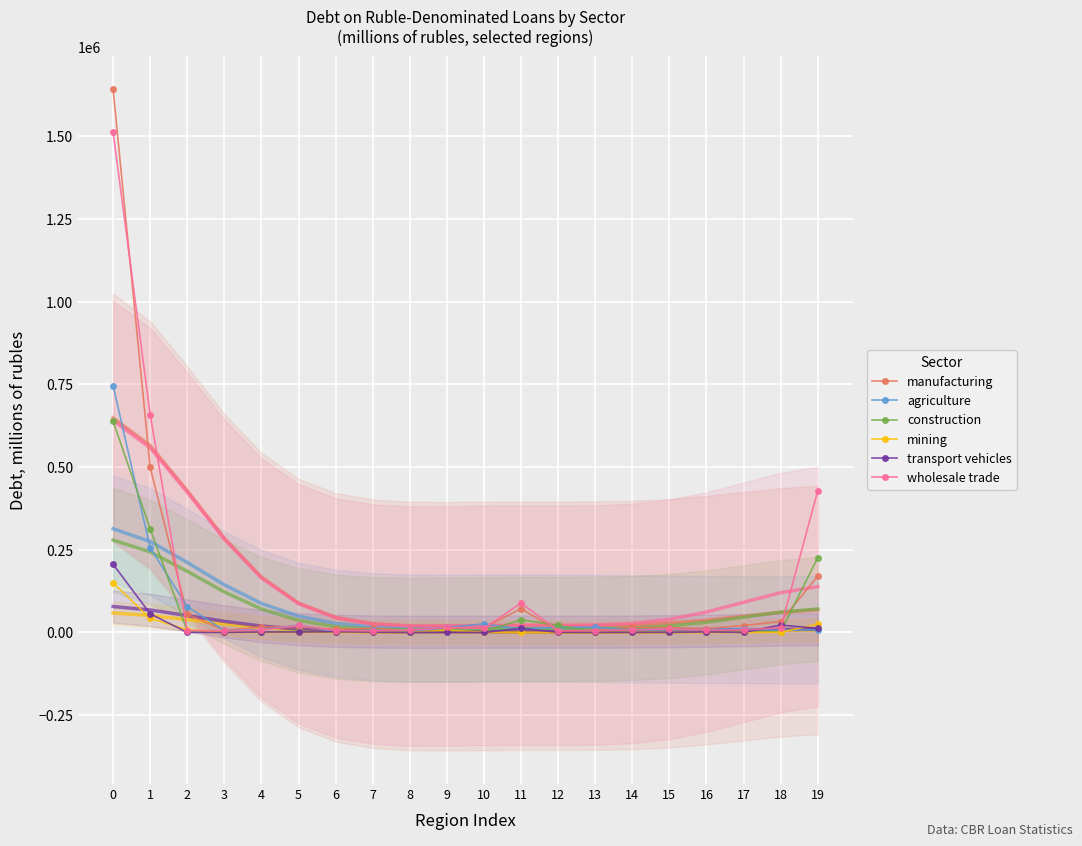

Which series has the largest range (max minus min)?

manufacturing